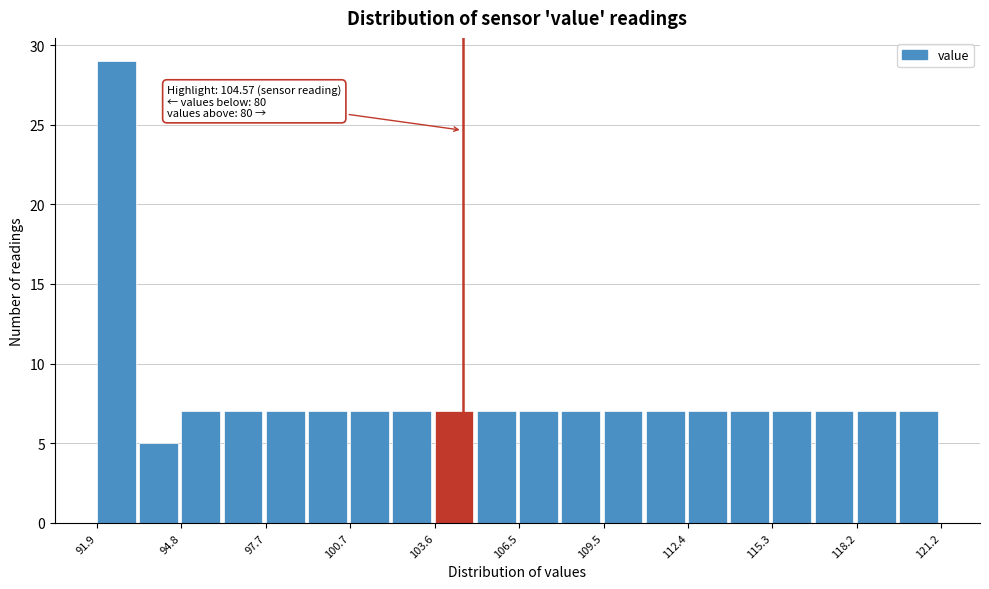

Read against the x-axis, roughly where is the centre of the tallest bar?

92.5